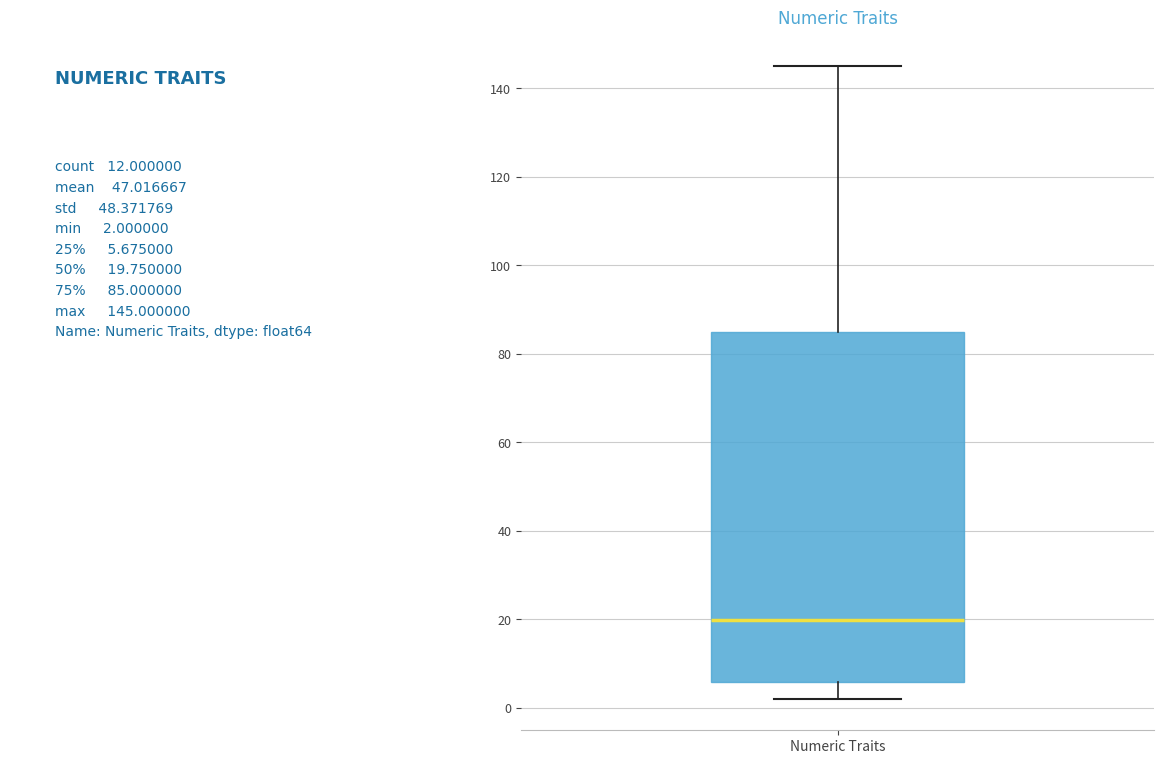

Where is the lower edge of the box for Numeric Traits on the y-axis? The values are not printed on the chart, so give them approximately, as read against the axis.

6